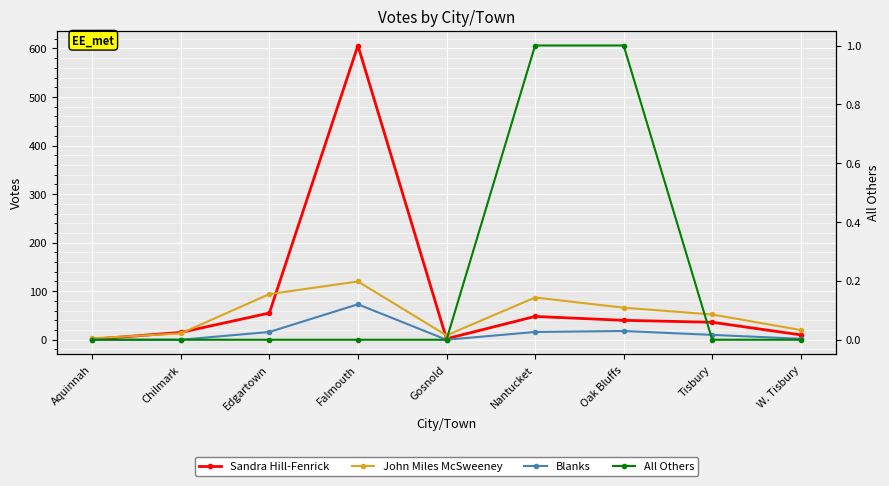

At which category is the sum across all series the highest?

Falmouth